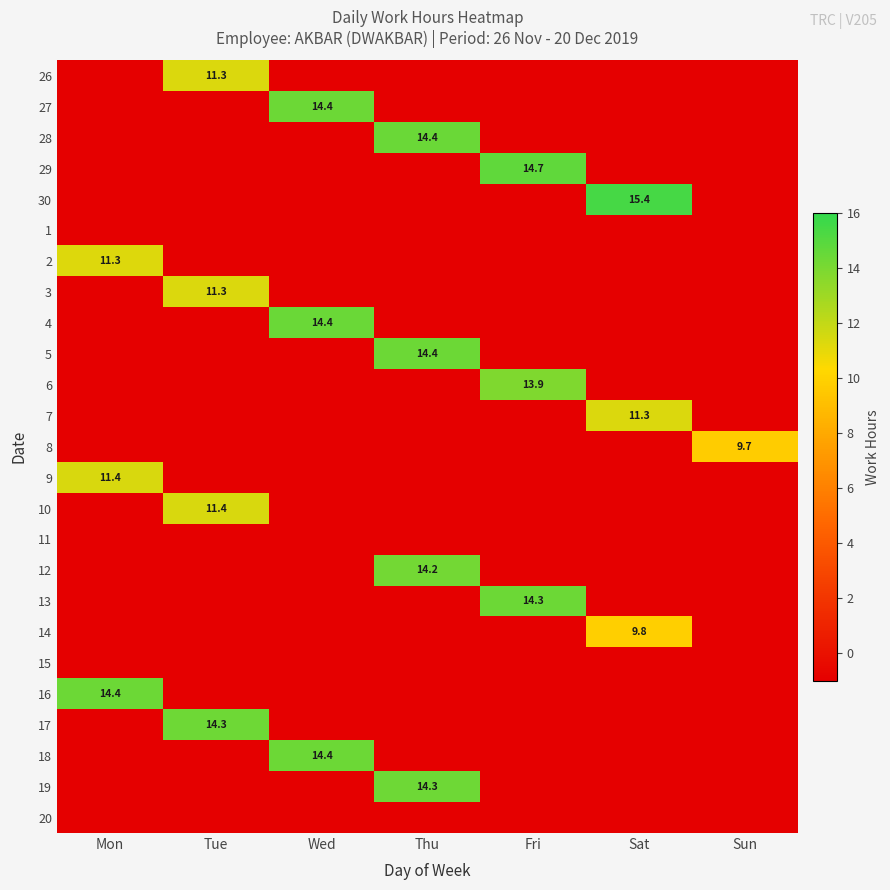

Is it true that 20 equals -1.0 at Tue?

True